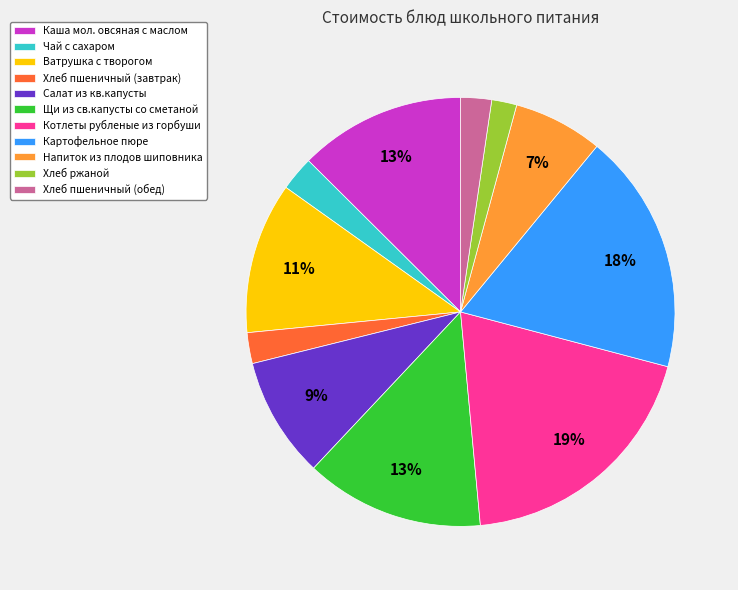

Is the sum of Хлеб пшеничный (завтрак) and Каша мол. овсяная с маслом greater than half?

No